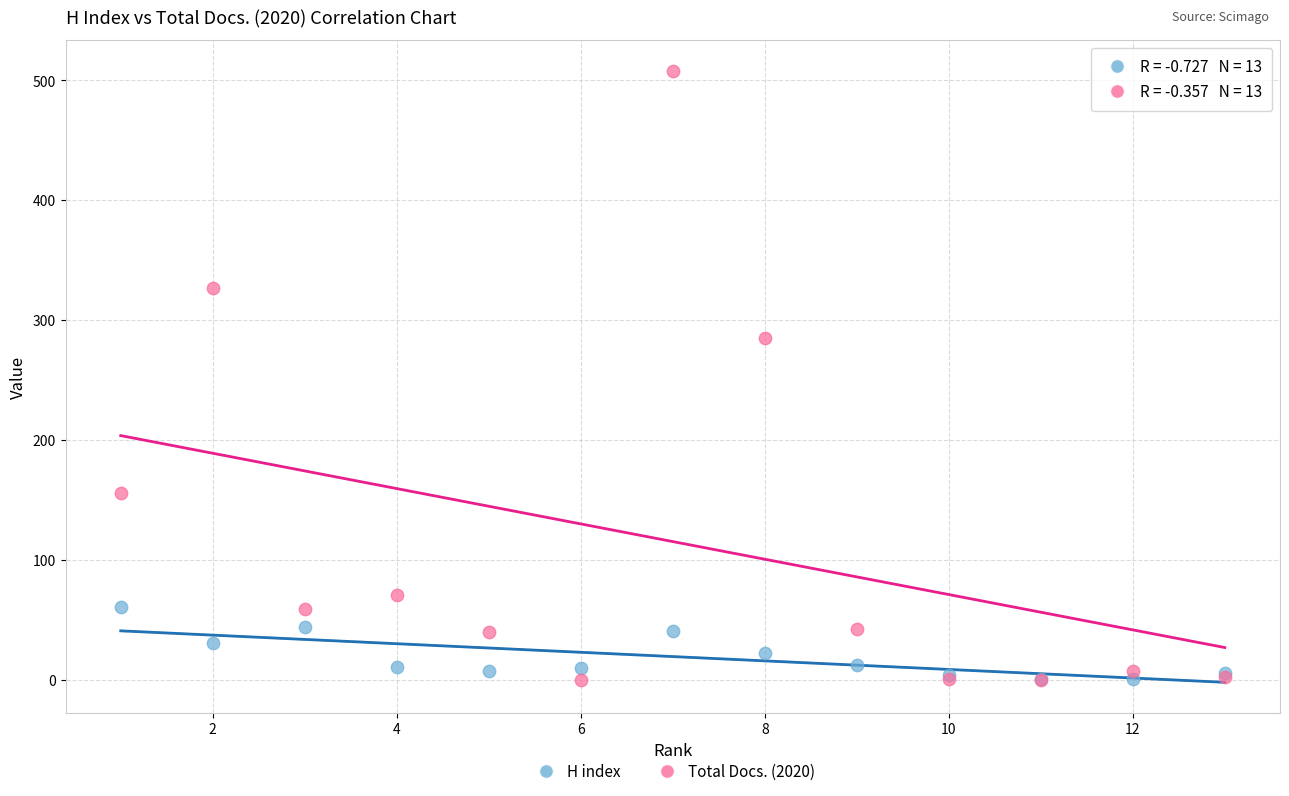

Across all series, what Y value is closest to 254?

285